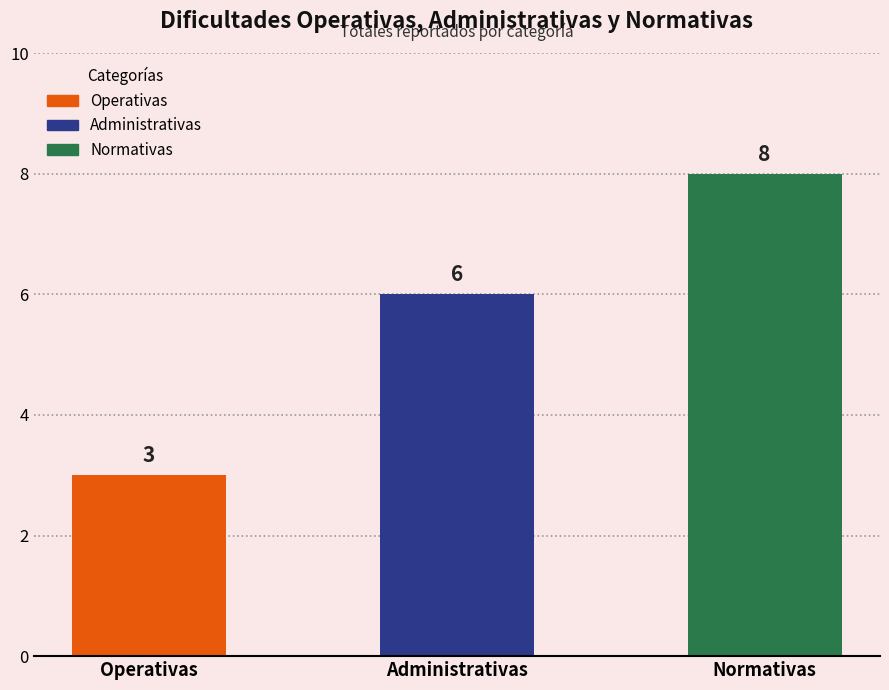

What is the sum of all values?

17